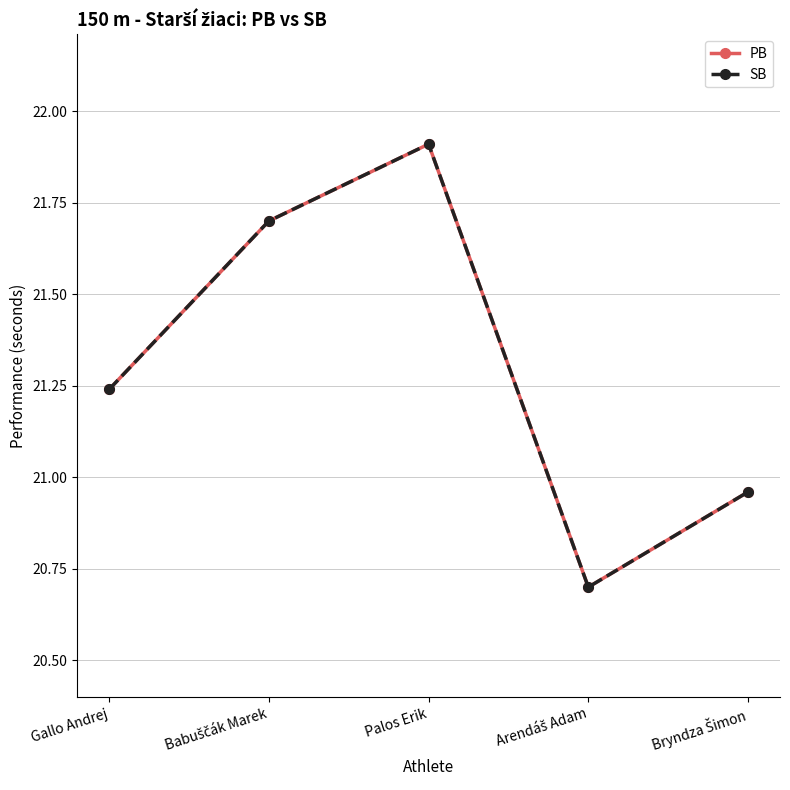

What is the greatest value displayed?

21.9